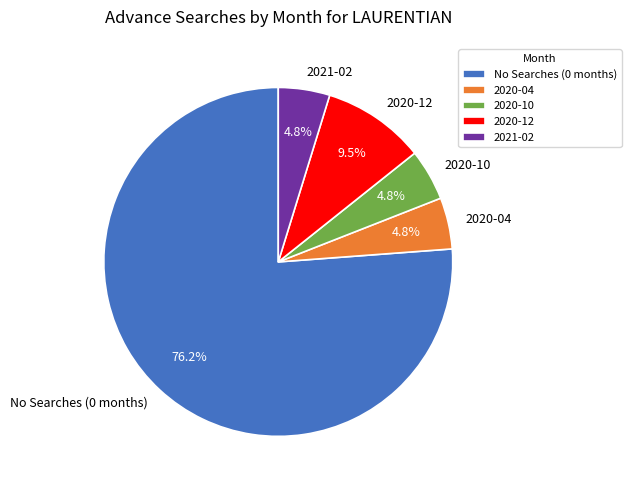

What portion of the pie excludes 2020-04?

95.2%